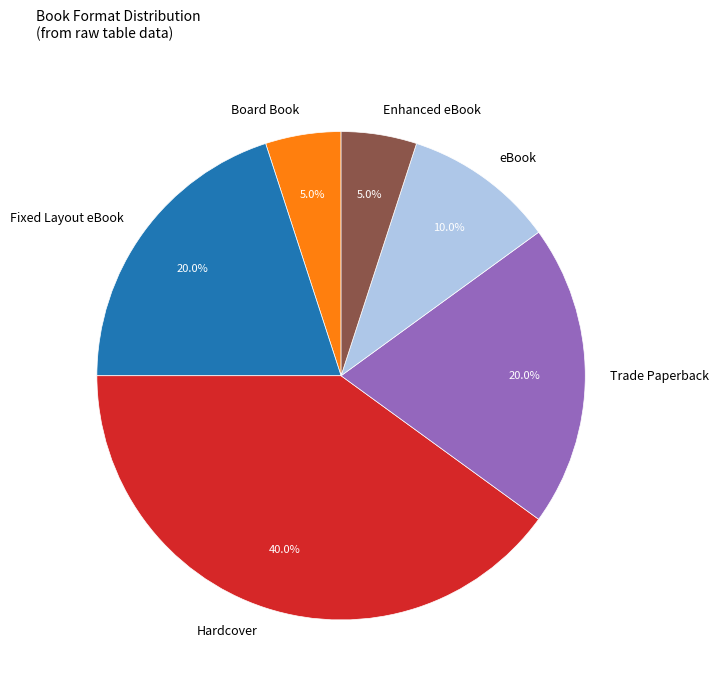

To the nearest percent, what is the combined percentage of Enhanced eBook and Board Book?

10%